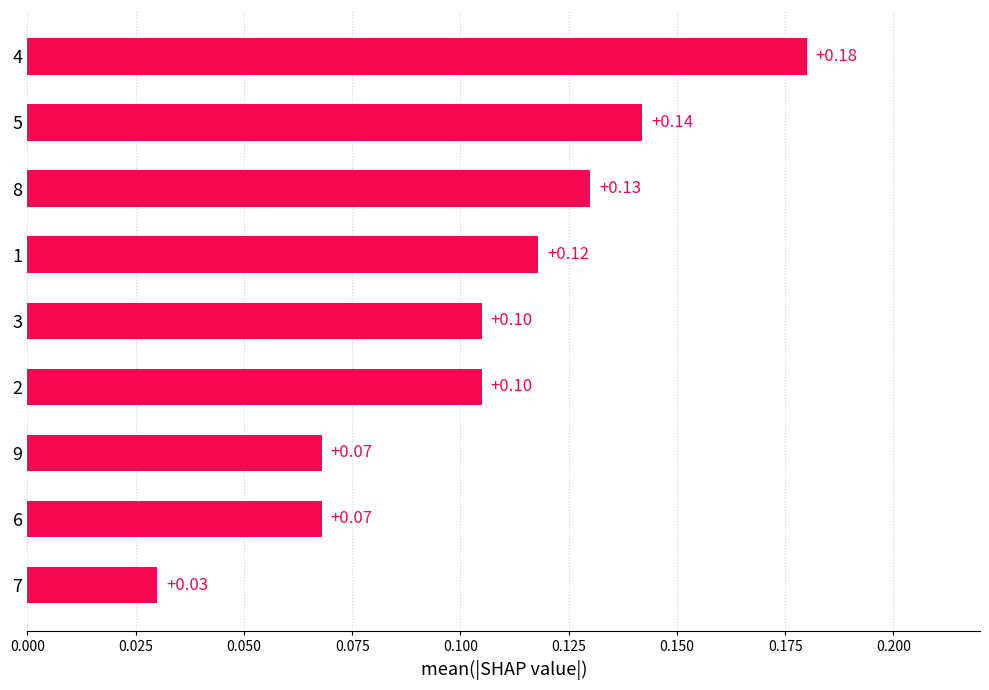

Which has a higher value, 5 or 4?

4